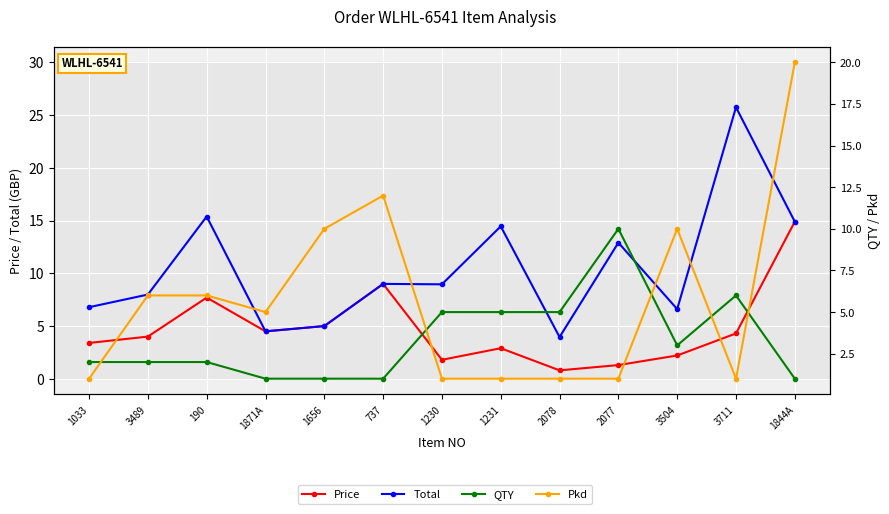

Is it true that Pkd equals 1.0 at 1033?

True